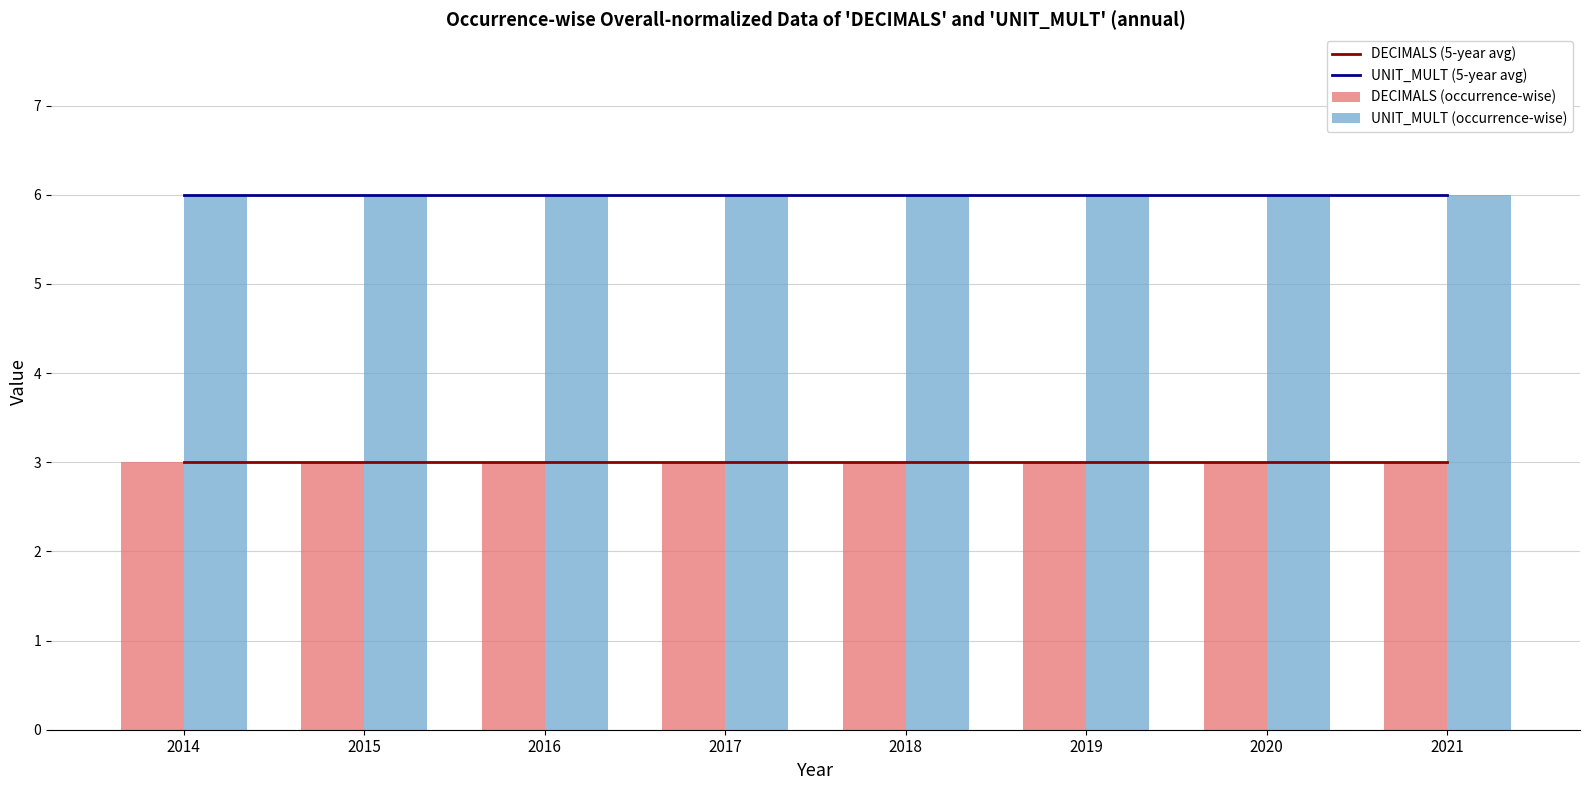

What are all the series names shown in the legend?

DECIMALS (5-year avg), UNIT_MULT (5-year avg), DECIMALS (occurrence-wise), UNIT_MULT (occurrence-wise)